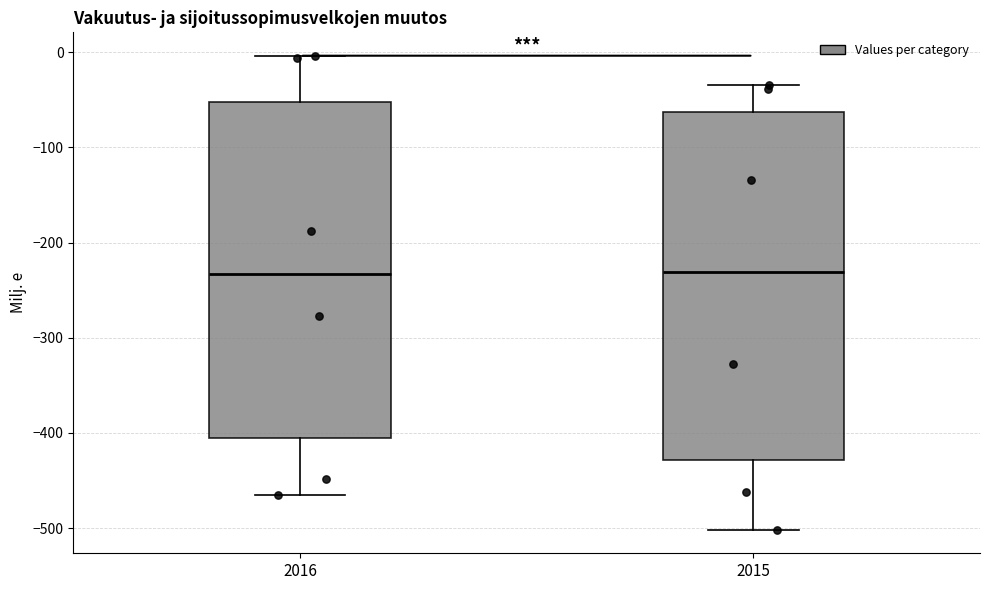

Reading left to right, transcribe this box plot: for each box, give where its median line is, the range the box spans, and where its two whiskers end, as read against the y-axis. The values are not printed on the chart, so give them approximately, as read against the axis.

2016: median -230, box -410 to -50, whiskers -470 to 0
2015: median -230, box -430 to -60, whiskers -500 to -30